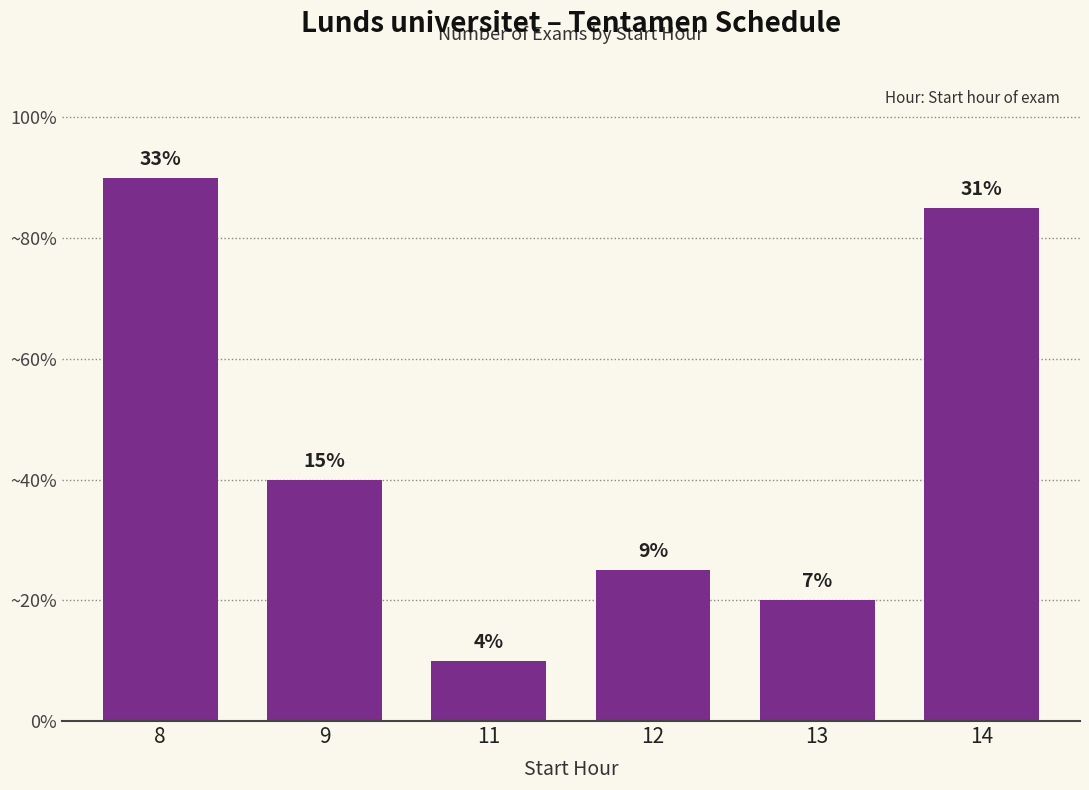

Which has a higher value, 9 or 12?

9